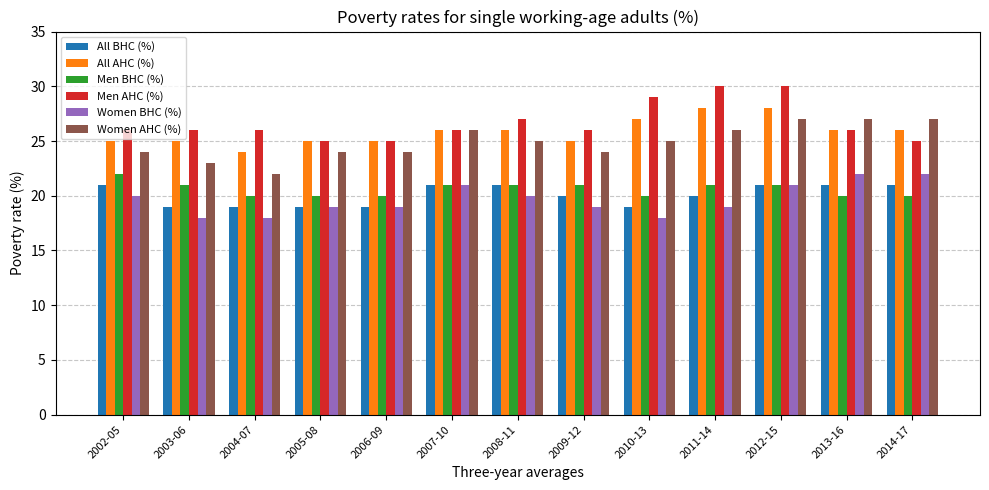

What is the minimum value for All BHC (%)?

19